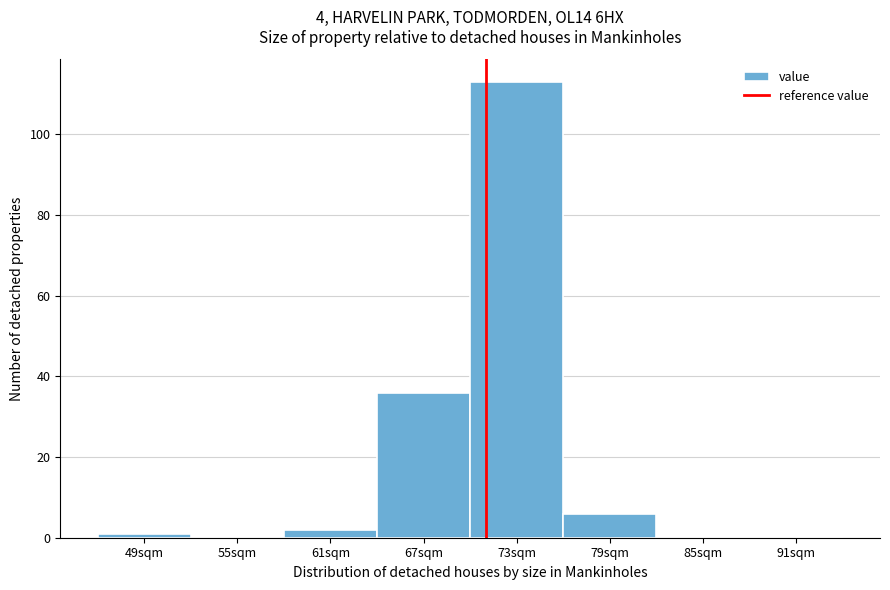

Reading left to right, list all the values displayed in this chart.

49sqm=1	55sqm=0	61sqm=2	67sqm=36	73sqm=113	79sqm=6	85sqm=0	91sqm=0